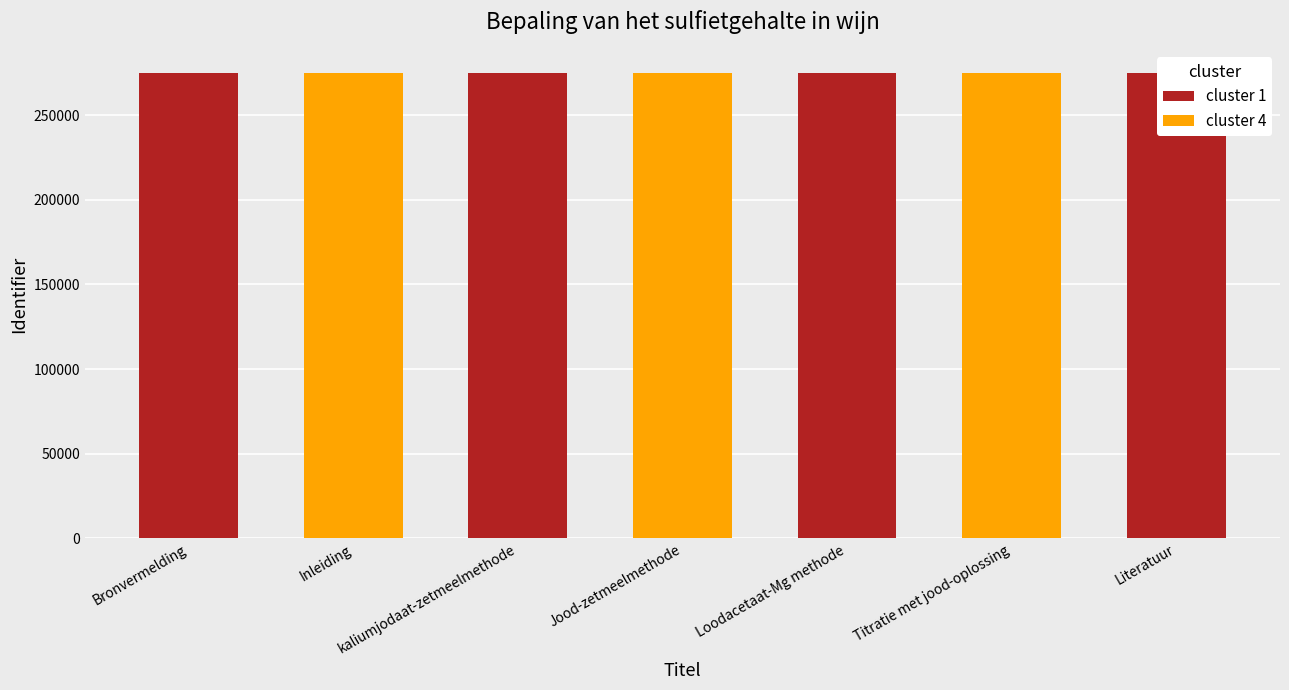

Reading left to right, extract all data points from this chart.

274542	274543	274548	274550	274553	274766	274769